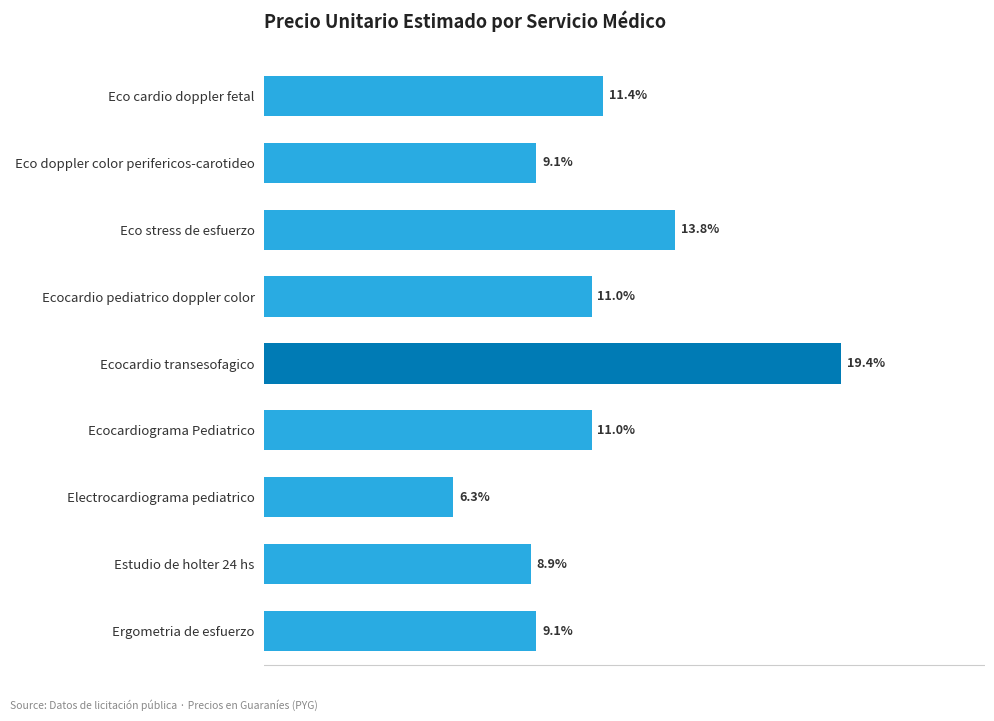

Does the chart contain any negative values?

No